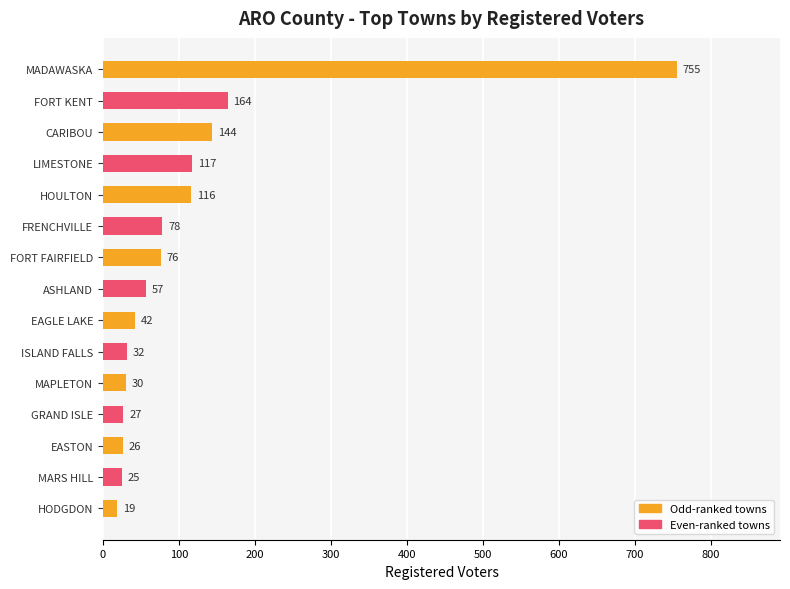

At which category does the chart reach its minimum across all series?

HODGDON